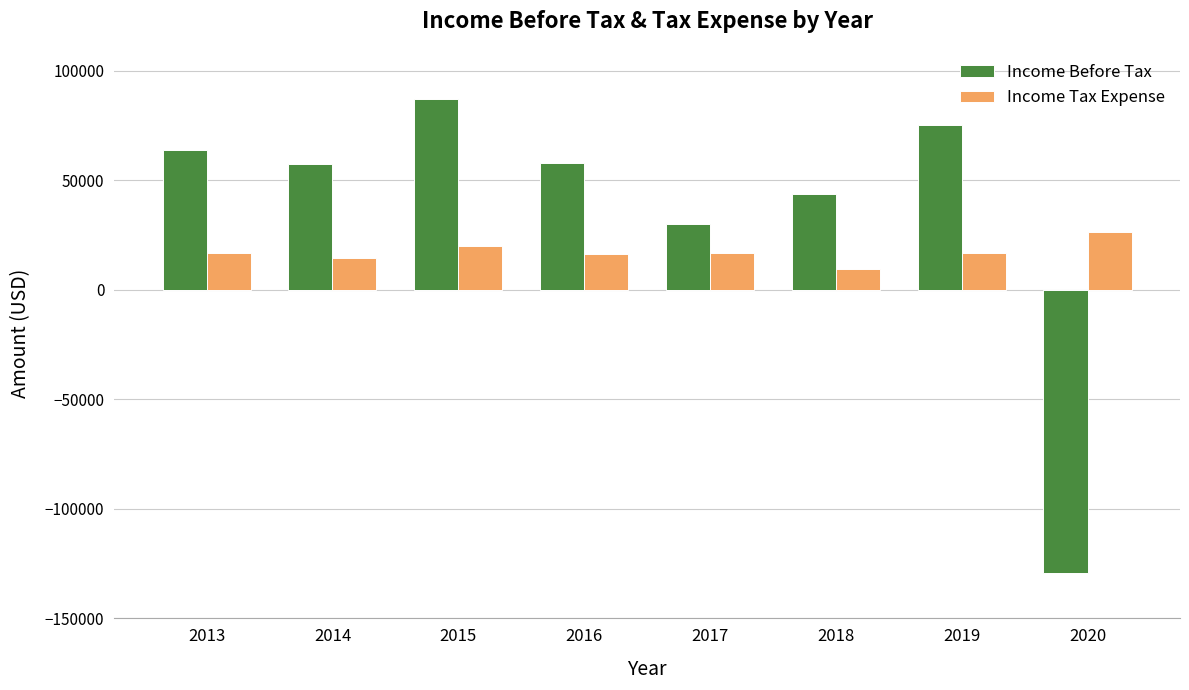

Which series changed the most between 2014 and 2019?

Income Before Tax